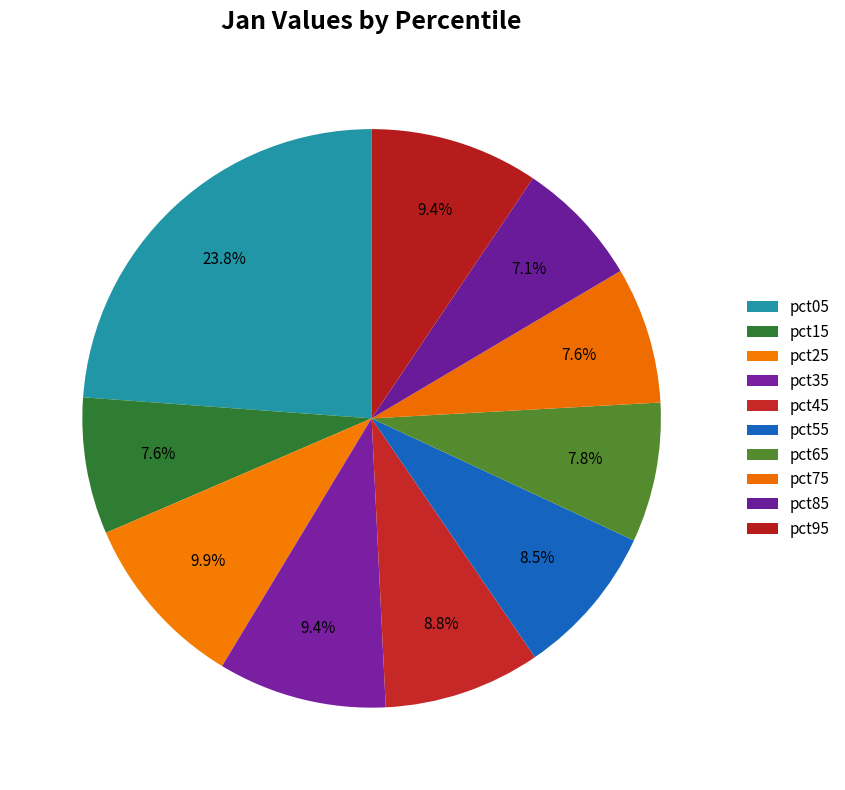

Is pct65 the majority of the pie?

No